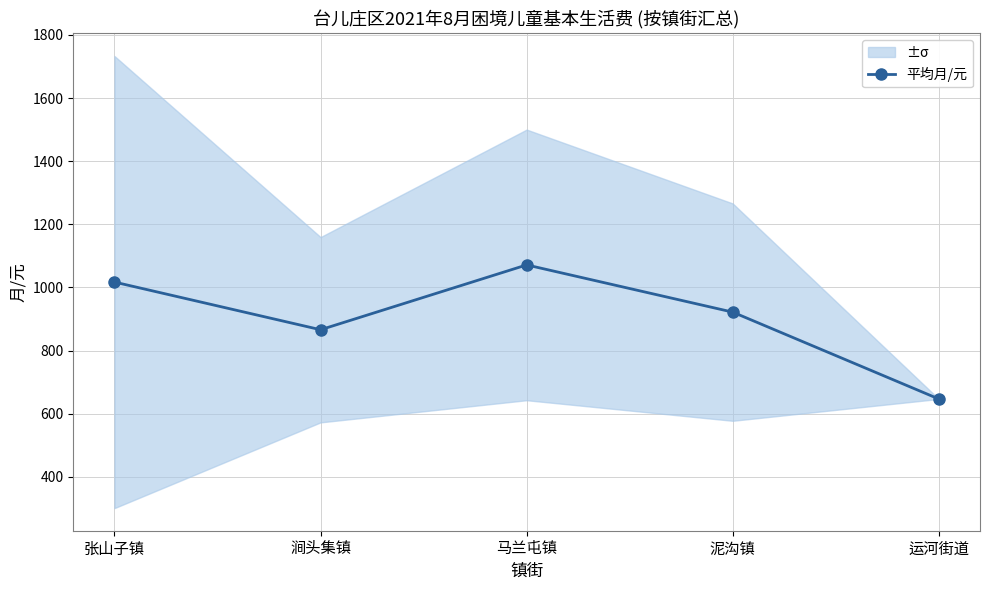

List the labels in order of value, smallest first.

运河街道, 涧头集镇, 泥沟镇, 张山子镇, 马兰屯镇